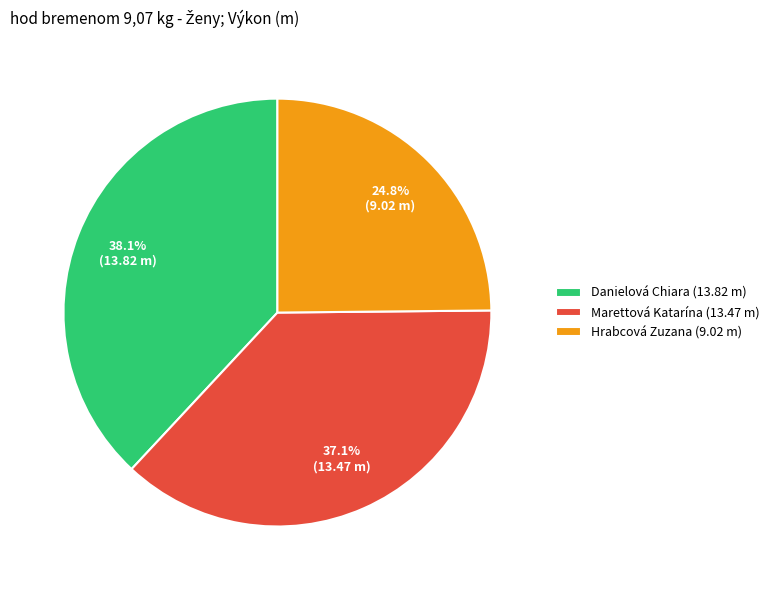

What is the total percentage of Marettová Katarína and Hrabcová Zuzana?

61.9%